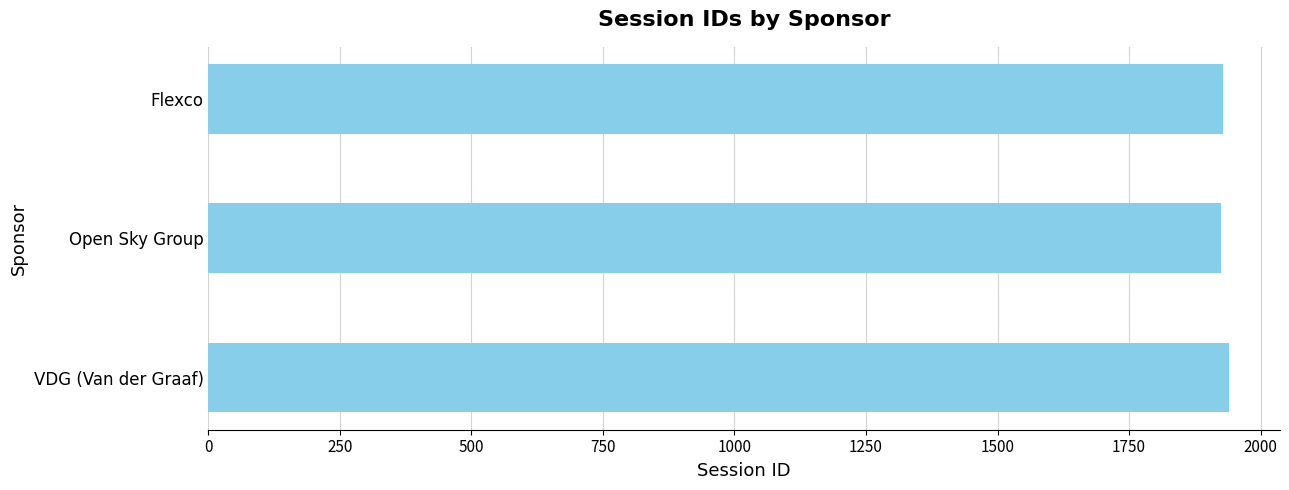

What is the maximum value shown in the chart?

1940